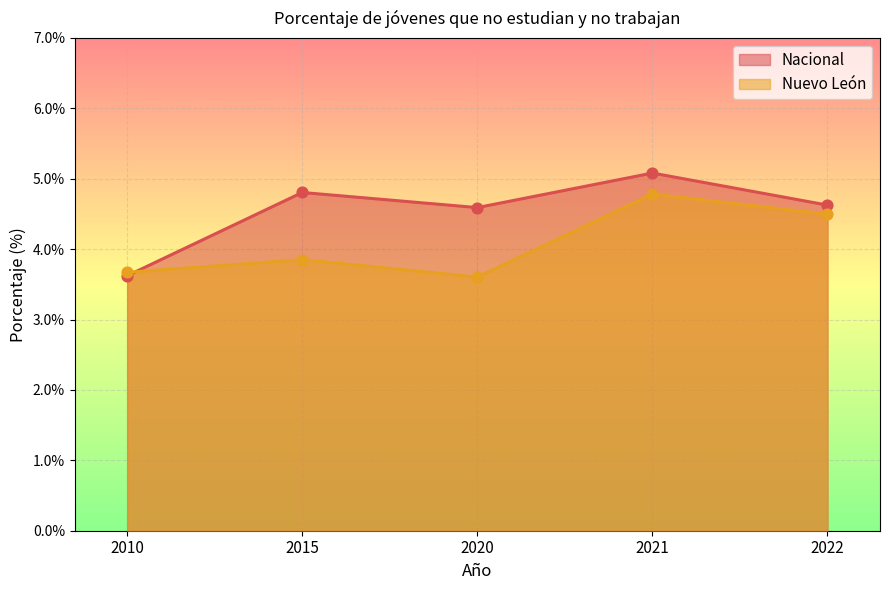

Which series contains the lowest Y value?

Nuevo León